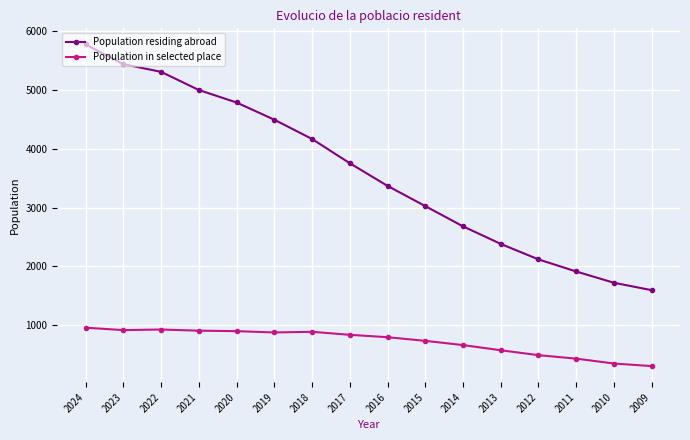

True or false: Population residing abroad and Population in selected place intersect in this chart.

False